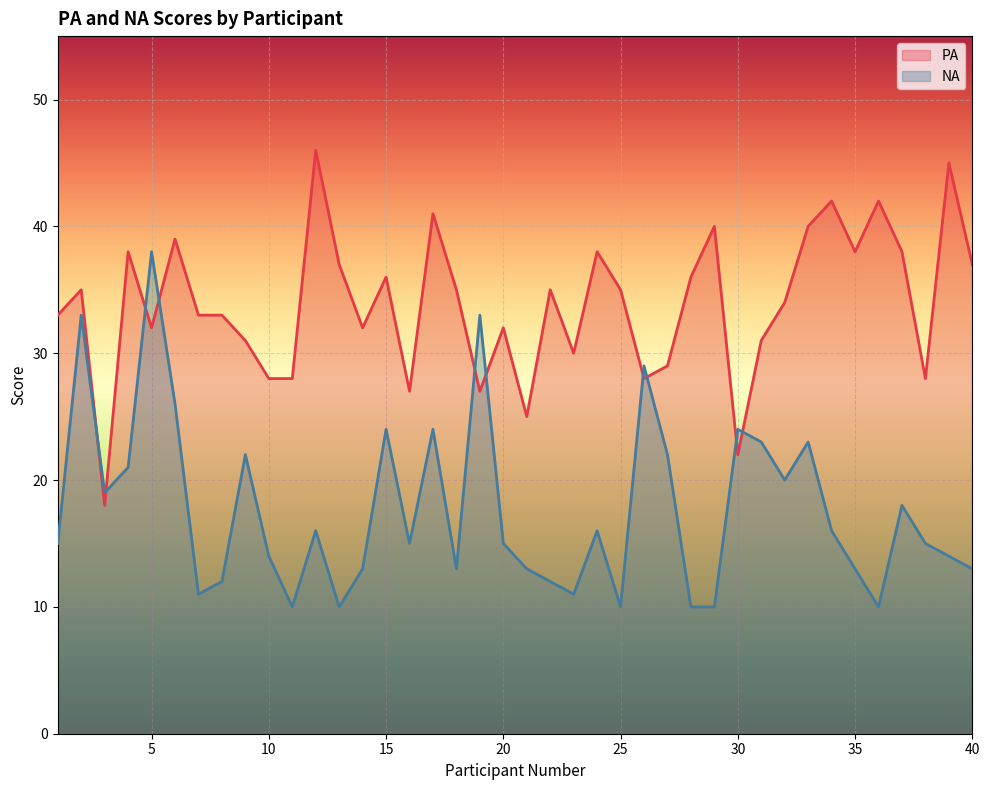

Between which two adjacent categories do NA and PA first intersect?

2 and 3